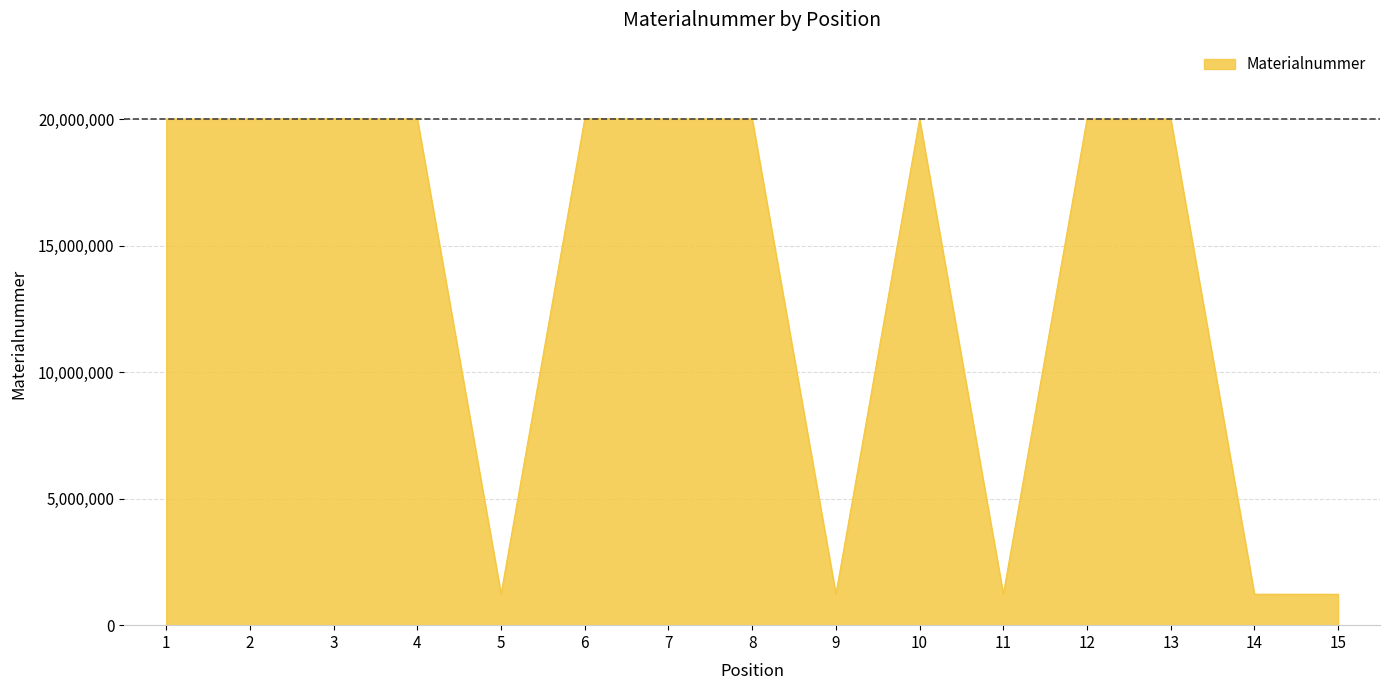

What is the ratio of the value at 10 to the value at 6?

1.0